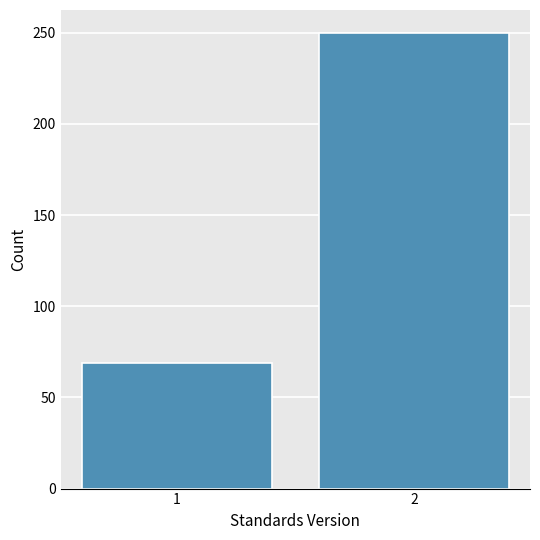

Reading right to left, what are all the values shown in this chart?

2=250	1=69